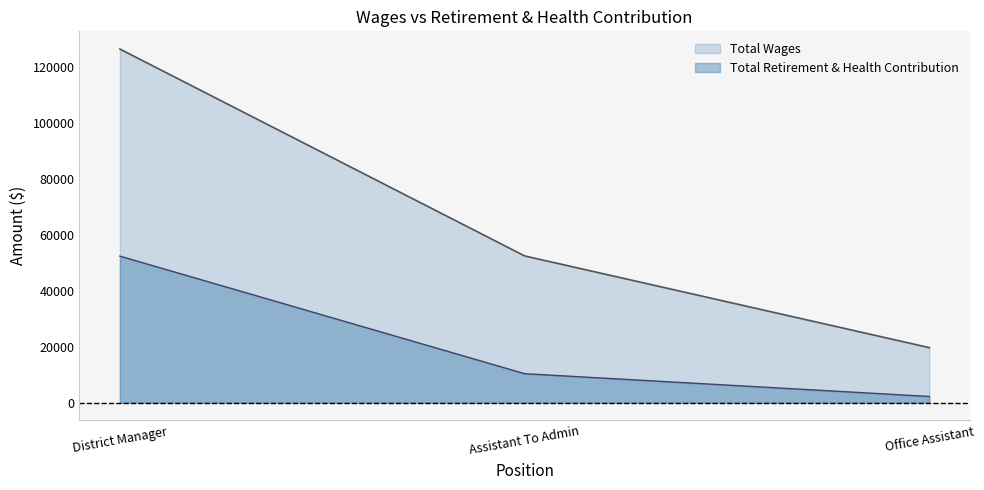

Where does the Total Wages series first go above 52424?

District Manager